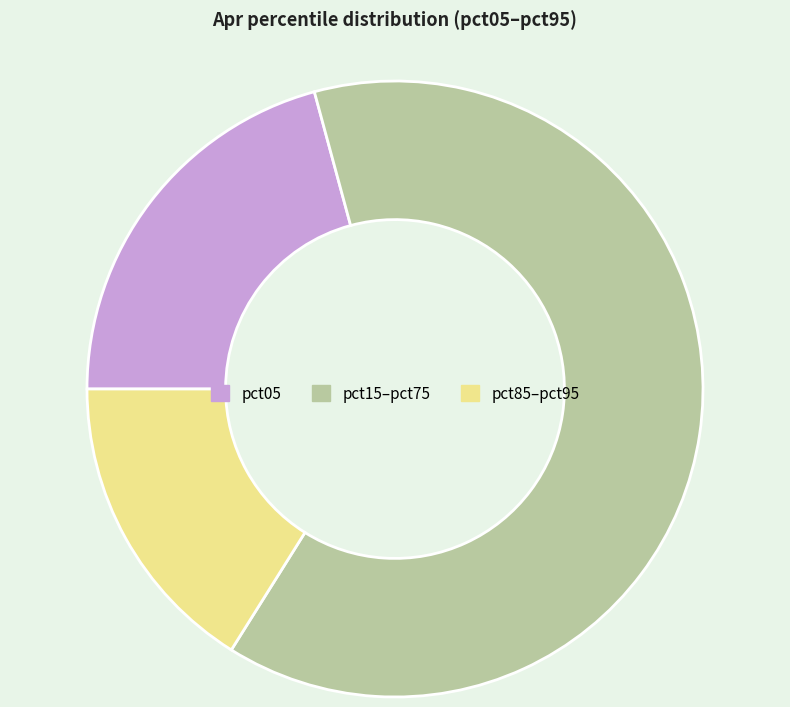

Does any single category account for the majority?

Yes